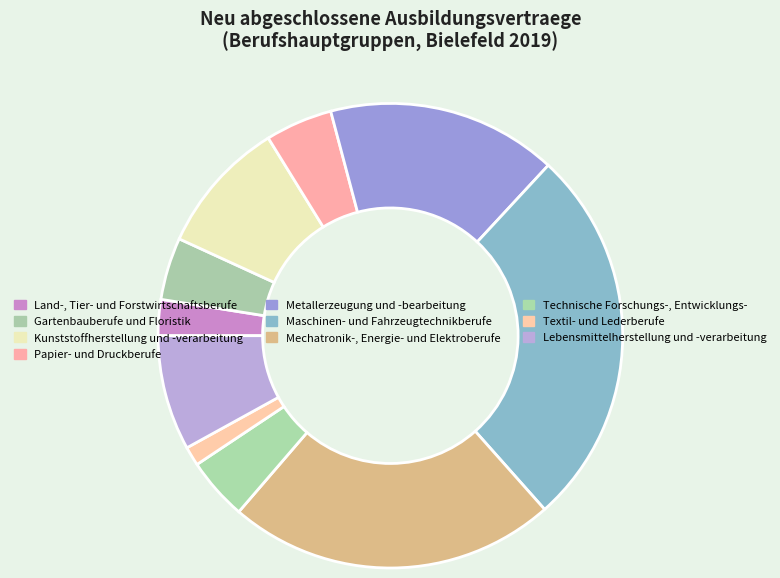

How many segments does this pie chart have?

10